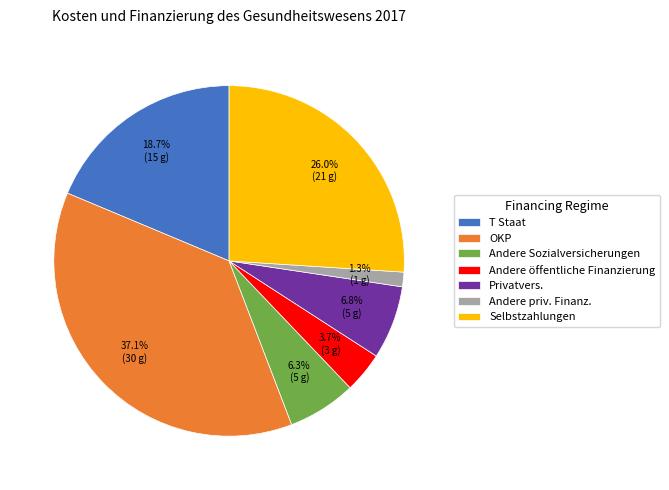

How many segments does this pie chart have?

7